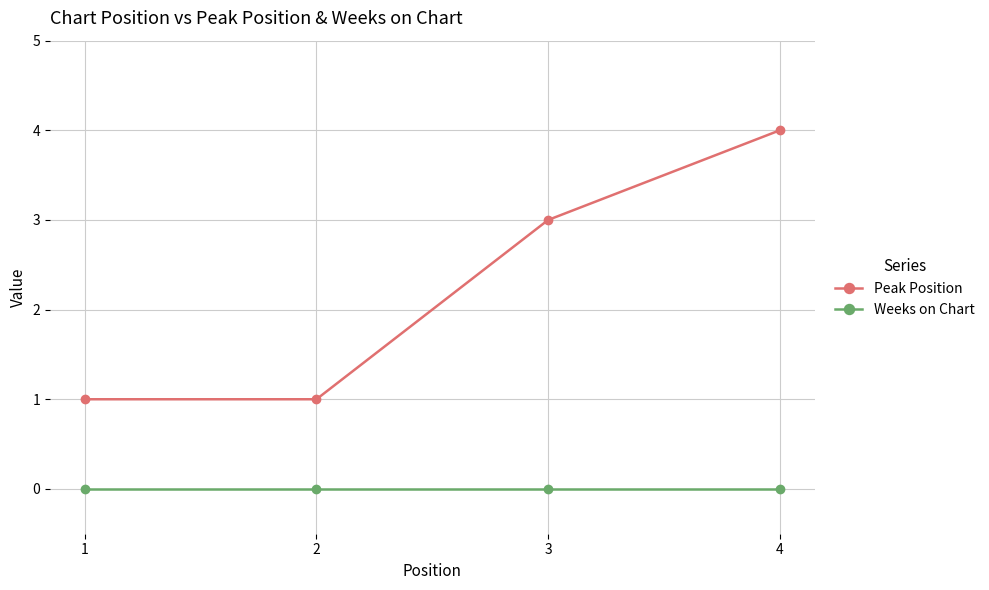

How many values in the Peak Position series are below 3?

2